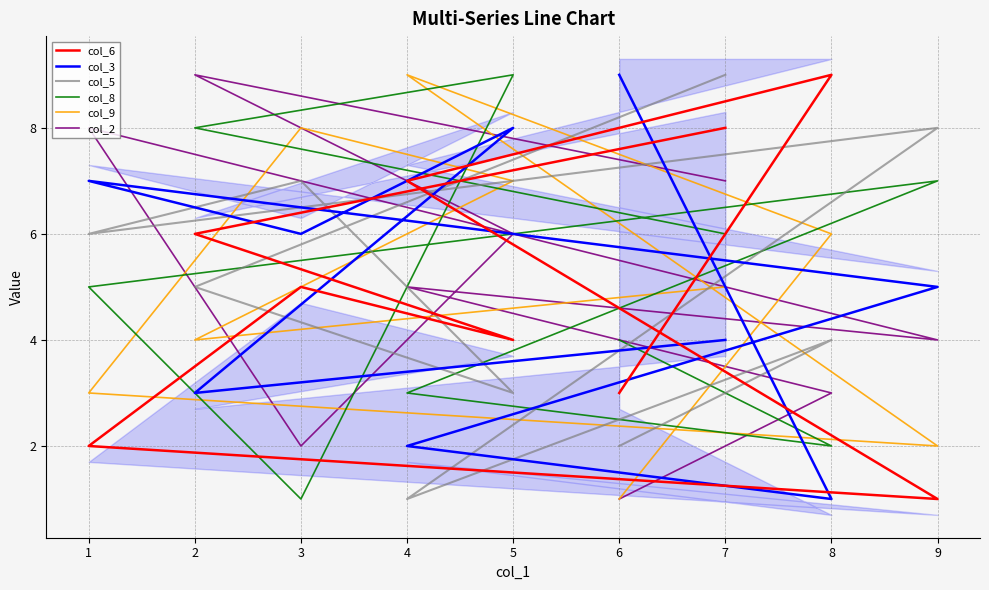

Where is col_8 nearest to the value 5?

1